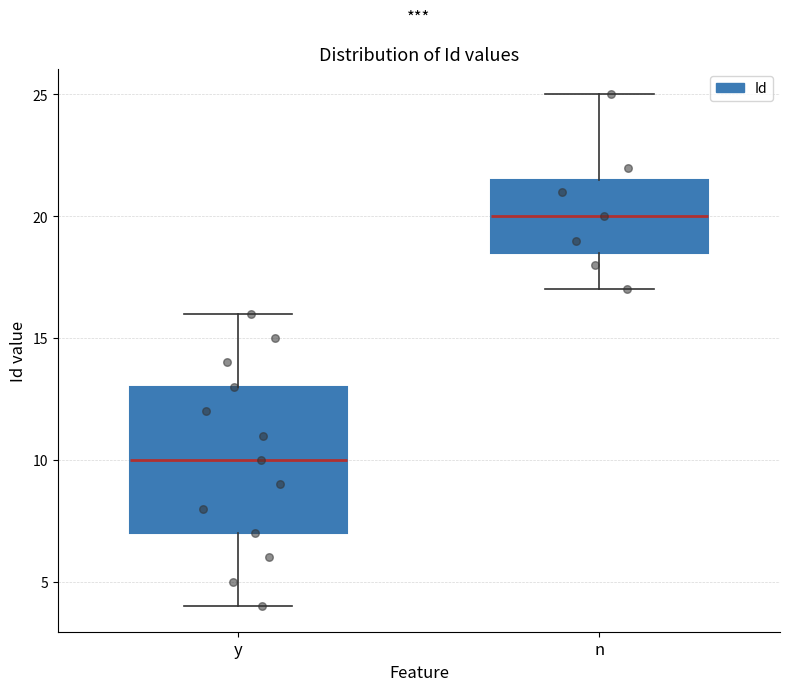

Reading left to right, read every box against the y-axis: the position of its median line, the range the box covers, and the ends of its whiskers. The values are not printed on the chart, so give them approximately, as read against the axis.

y: median 10.0, box 7.0 to 13.0, whiskers 4.0 to 16.0
n: median 20.0, box 18.5 to 21.5, whiskers 17.0 to 25.0